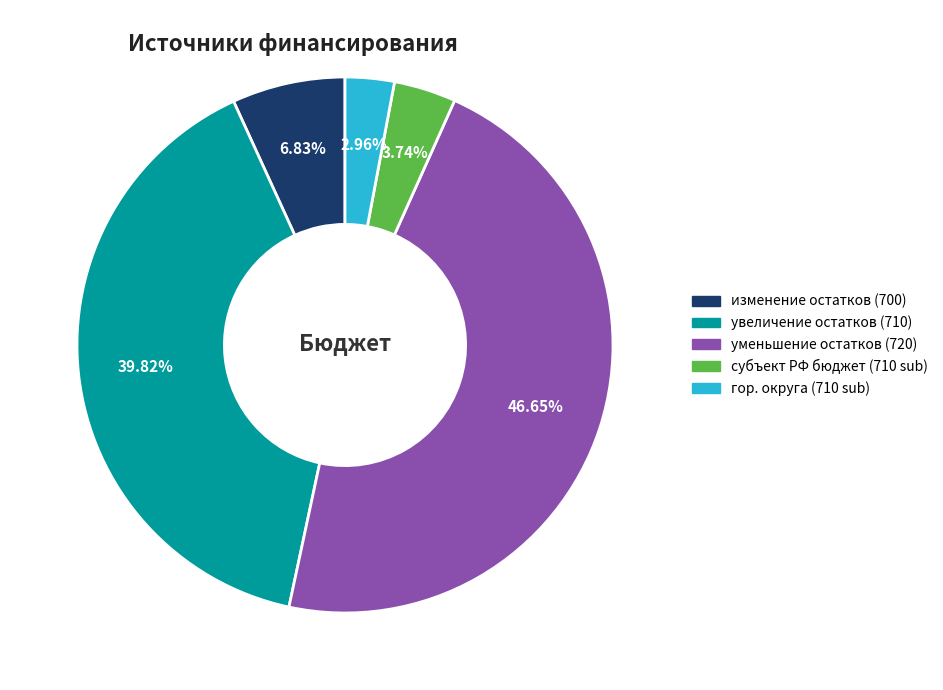

Is there a majority slice in this chart?

No